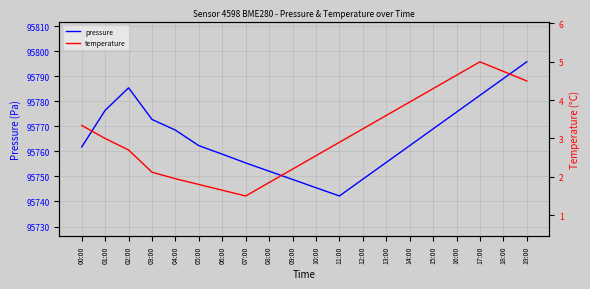

Reading left to right, extract all data points from this chart.

pressure: 00:00=95761.8	01:00=95776.4	02:00=95785.4	03:00=95772.8	04:00=95768.5	05:00=95762.3	06:00=95758.9	07:00=95755.4	08:00=95752.1	09:00=95748.8	10:00=95745.5	11:00=95742.2	12:00=95748.9	13:00=95755.6	14:00=95762.3	15:00=95769.0	16:00=95775.7	17:00=95782.4	18:00=95789.1	19:00=95795.8
temperature: 00:00=3.3	01:00=3.0	02:00=2.7	03:00=2.1	04:00=1.9	05:00=1.8	06:00=1.6	07:00=1.5	08:00=1.9	09:00=2.2	10:00=2.5	11:00=2.9	12:00=3.2	13:00=3.6	14:00=4.0	15:00=4.3	16:00=4.7	17:00=5.0	18:00=4.8	19:00=4.5